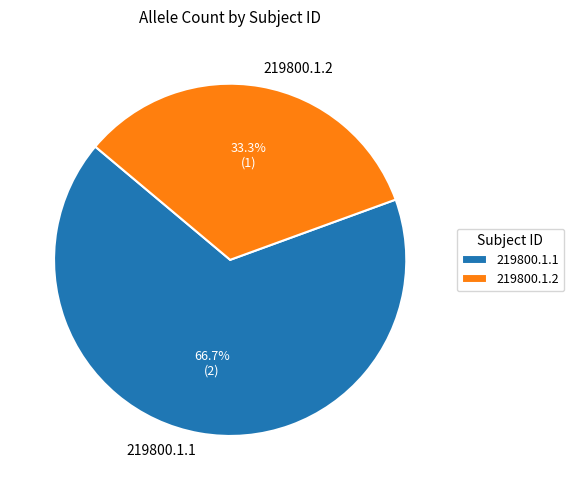

Rank the categories by value from highest to lowest.

219800.1.1, 219800.1.2